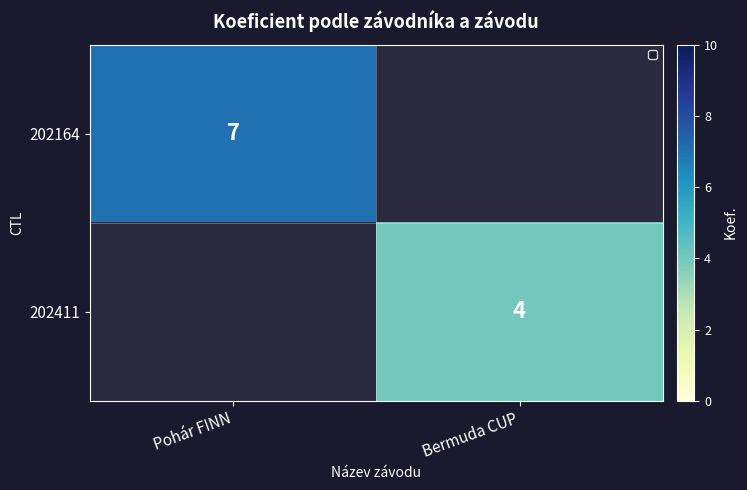

The 202411 series shows 4 at Bermuda CUP. True or false?

True